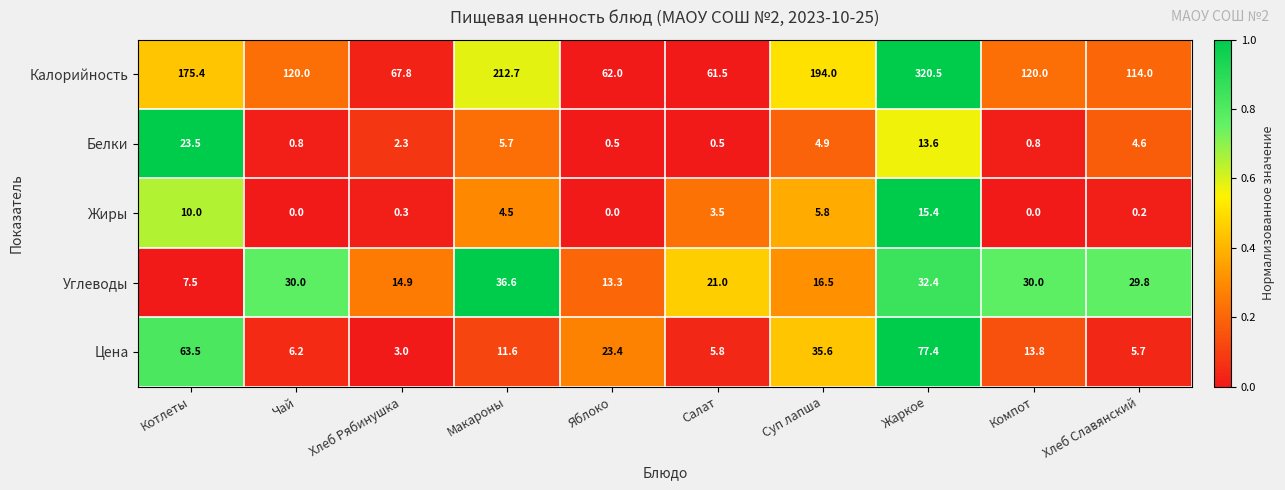

At how many categories does at least one series exceed 0?

10